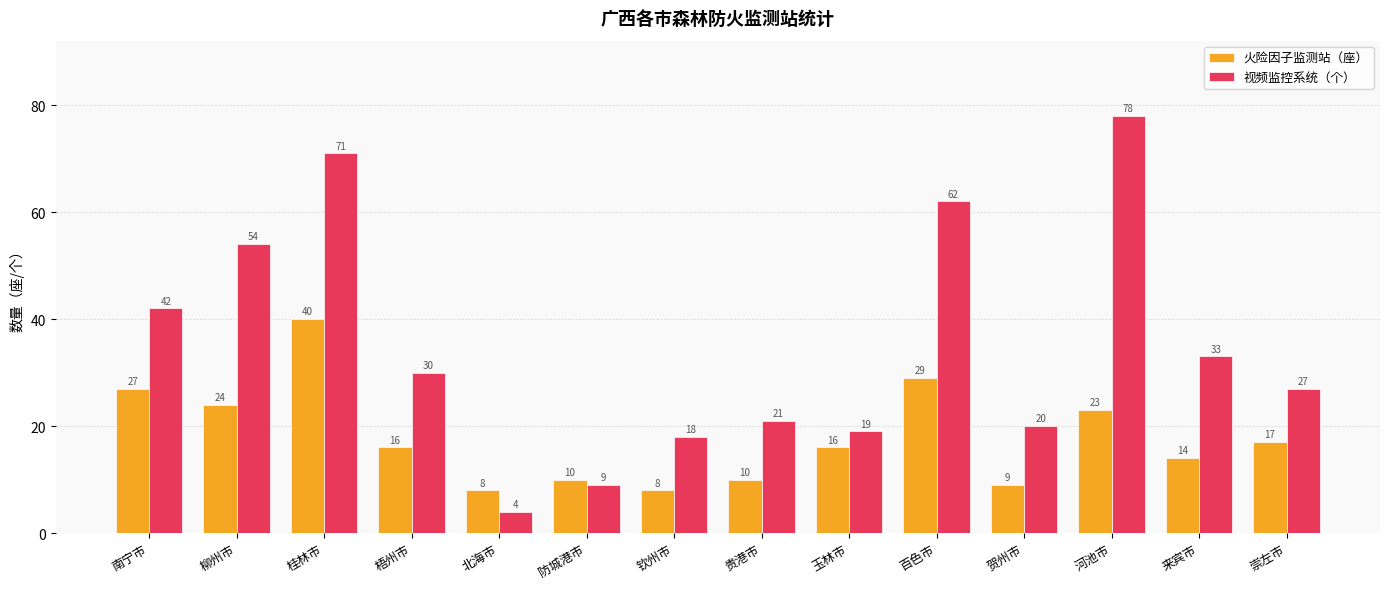

How many bars are there in each group?

2